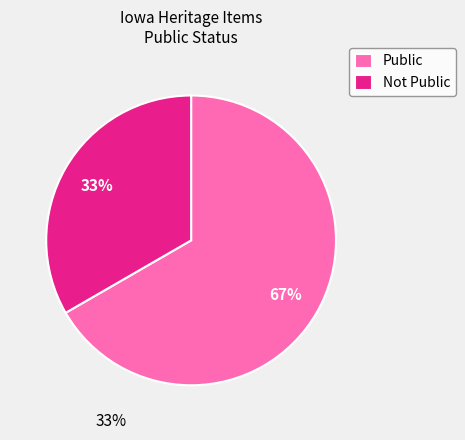

Is it true that Public is 75% of the pie?

False